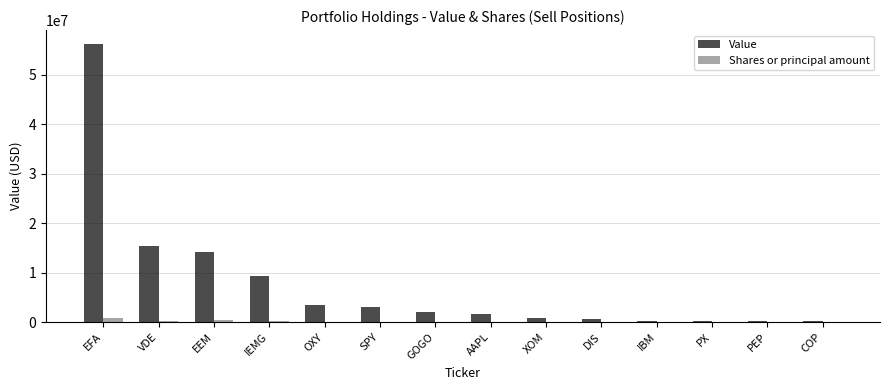

At which label is Value closest to 28225000?

VDE